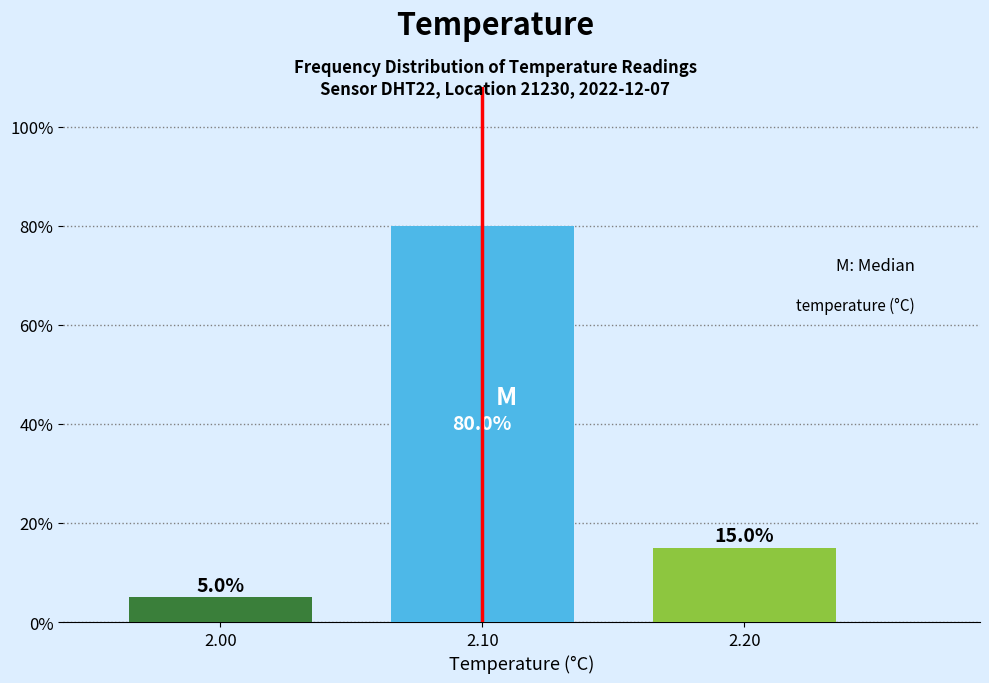

Reading right to left, extract all data points from this chart.

15	80	5